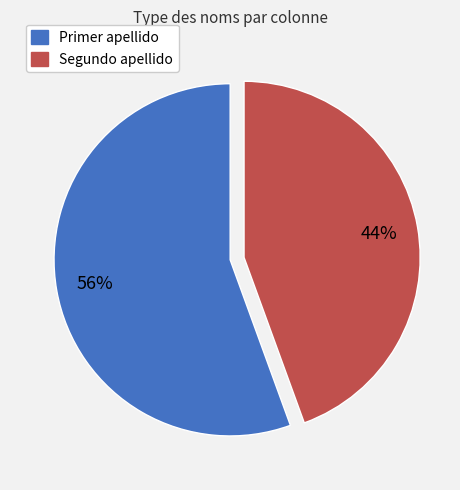

True or false: Segundo apellido accounts for 37% of the total.

False